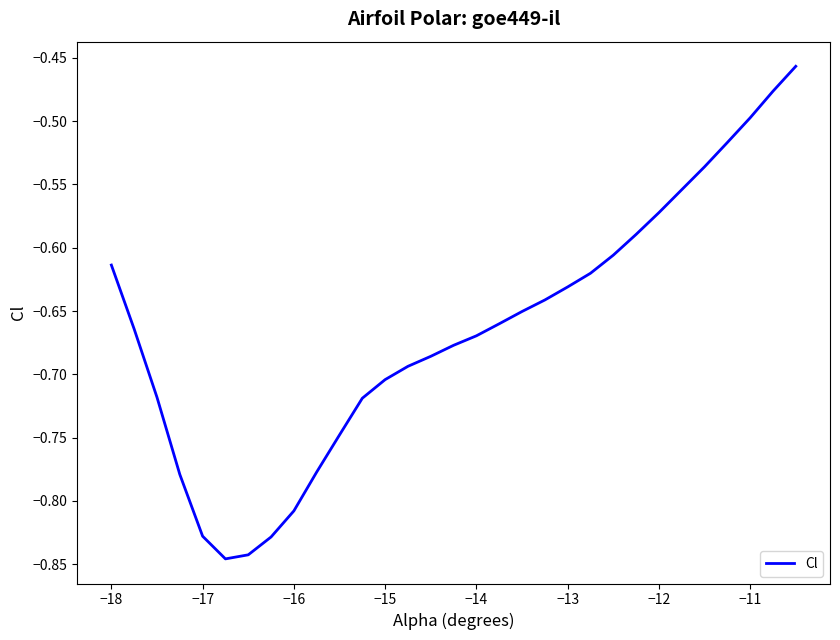

Does the chart display data point markers on the line(s)?

No